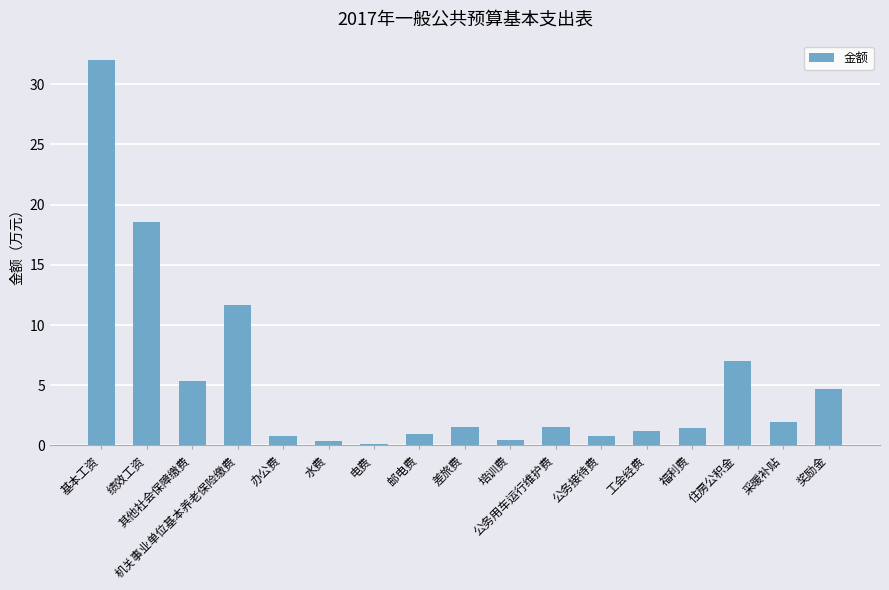

Which label corresponds to the largest value in the chart?

基本工资